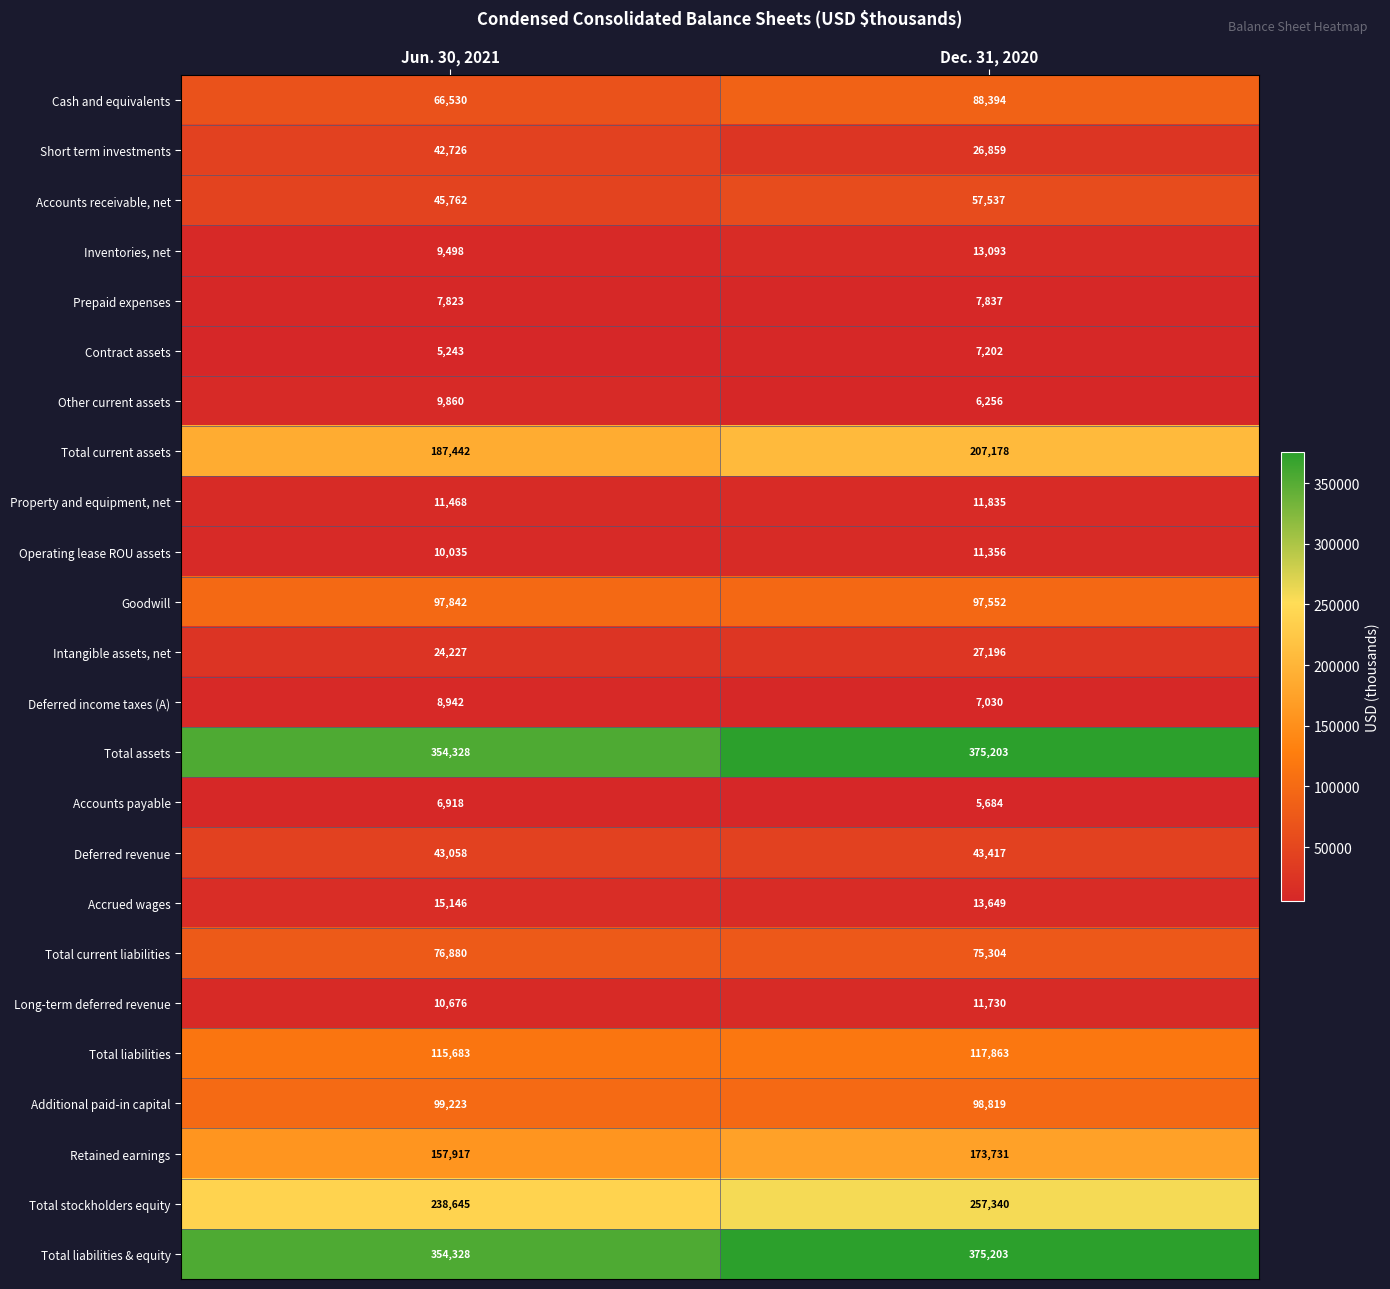

How many data points does each series have?

2